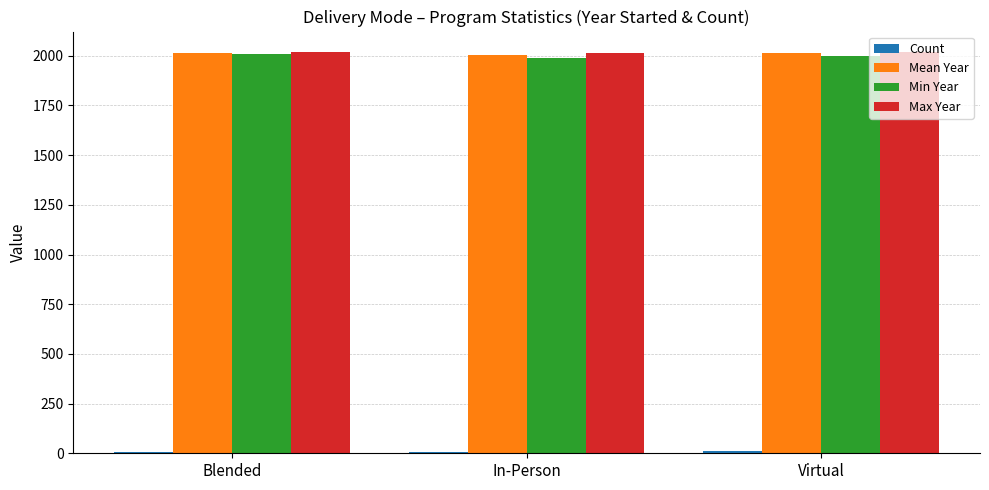

How many groups of bars are there?

3